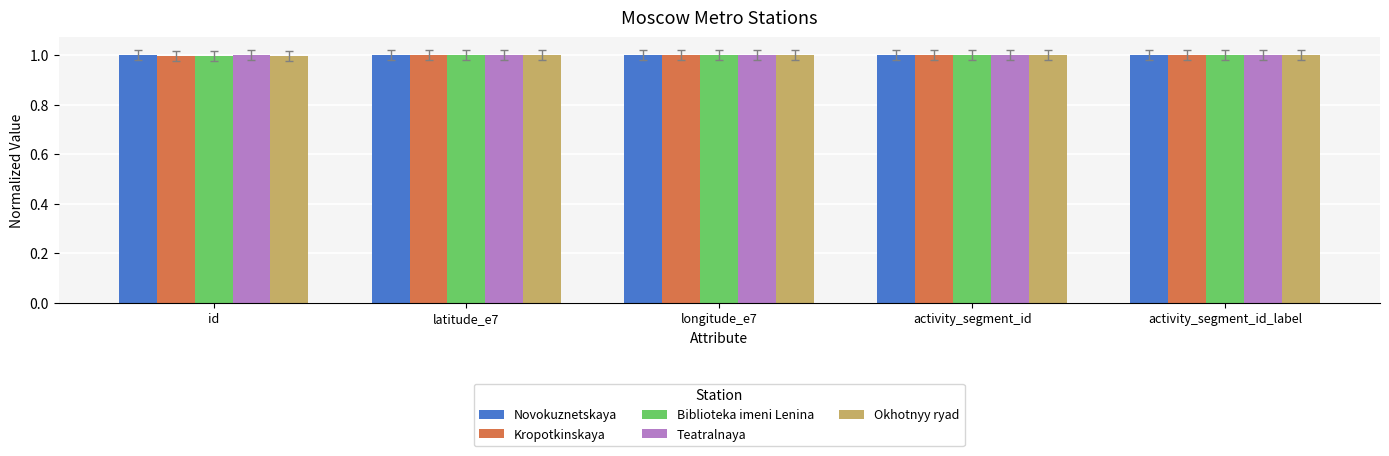

What is the label of the 1st bar from the left?

id